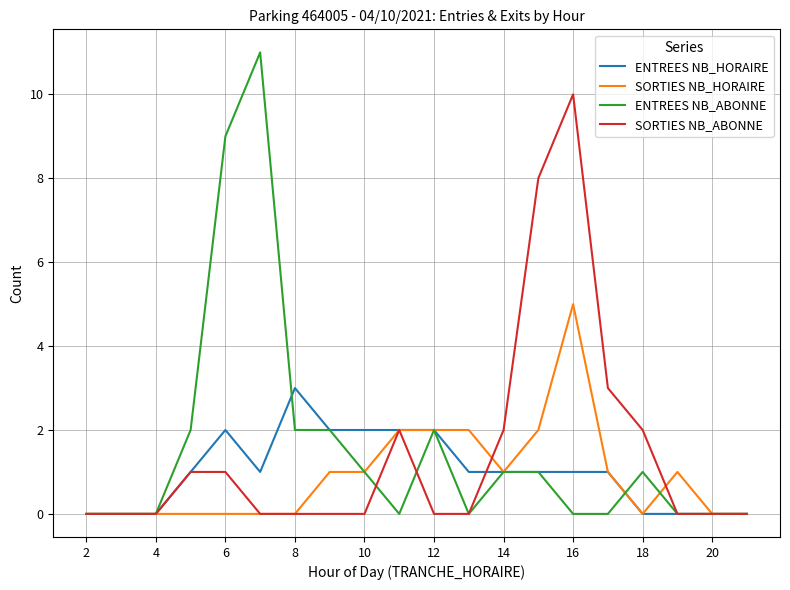

What is the sum of all SORTIES NB_ABONNE values?

29